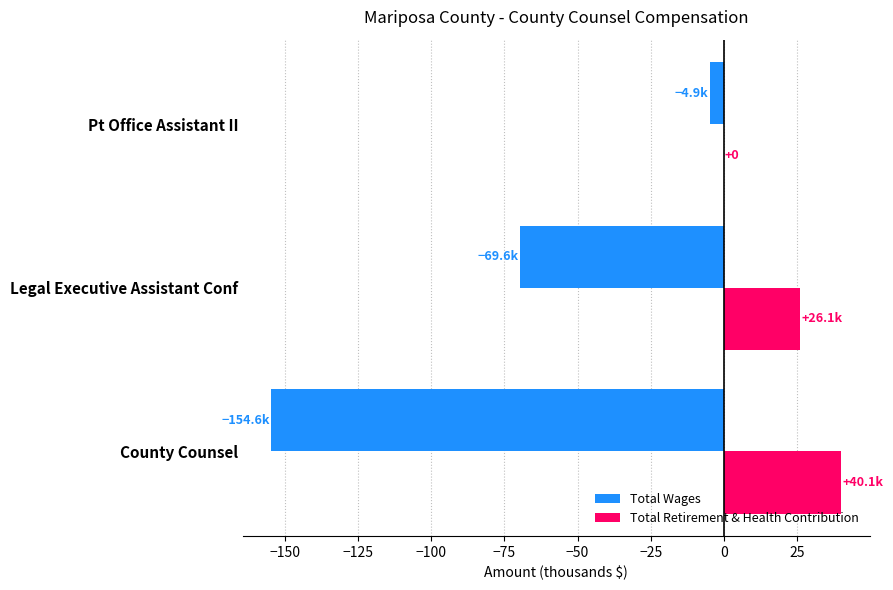

True or false: Total Wages has a value of -55.7 at County Counsel.

False